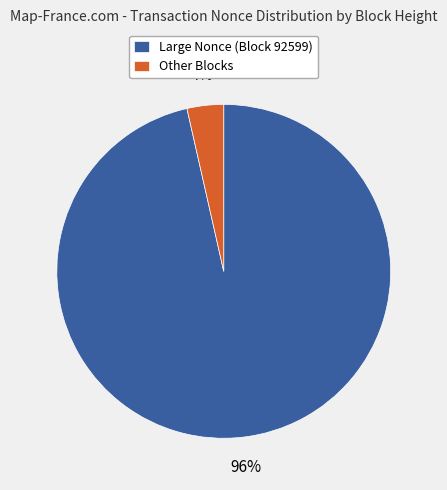

Between Large Nonce (Block 92599) and Other Blocks, which is larger?

Large Nonce (Block 92599)